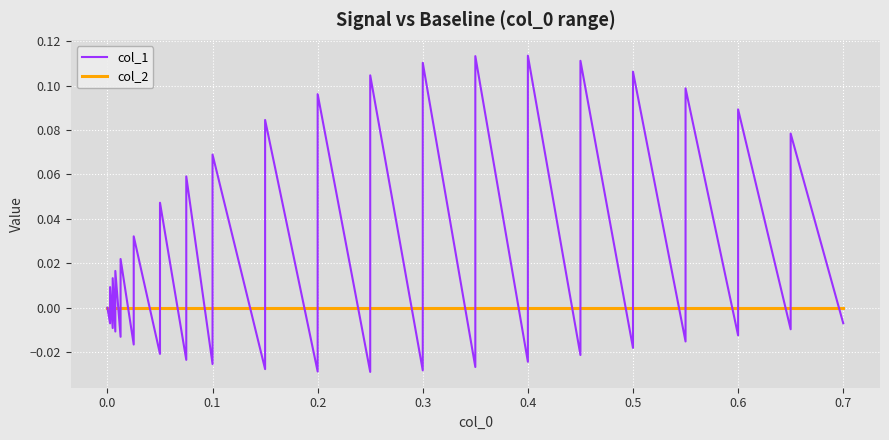

How many intersections are there between col_1 and col_2?

38